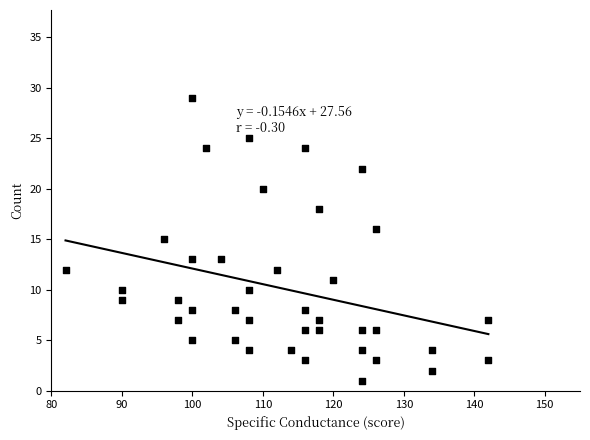

What is the range of Y values (max minus min)?

28